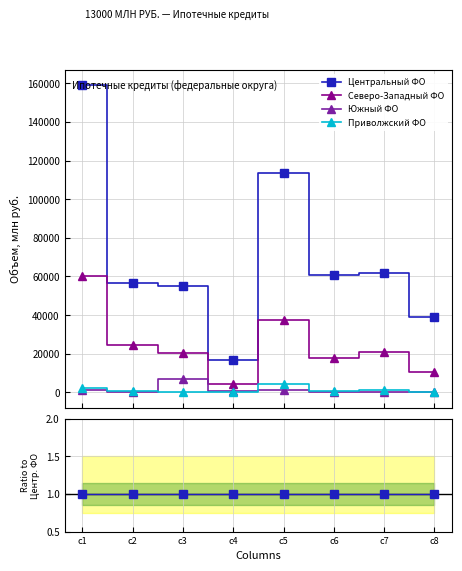

True or false: Северо-Западный ФО and Южный ФО intersect in this chart.

False